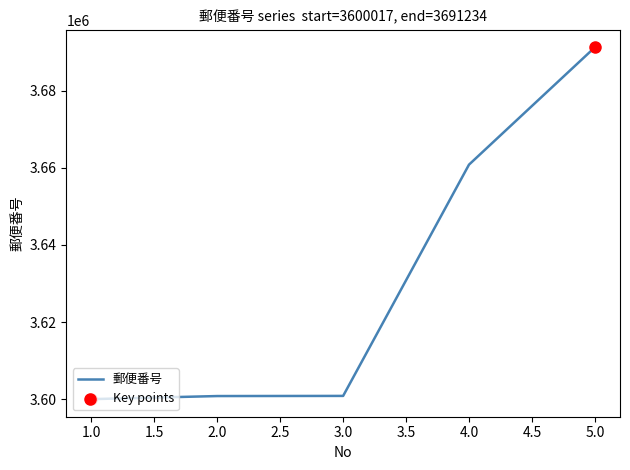

What is the ratio of the value at 1.0 to the value at 3.0?

1.0